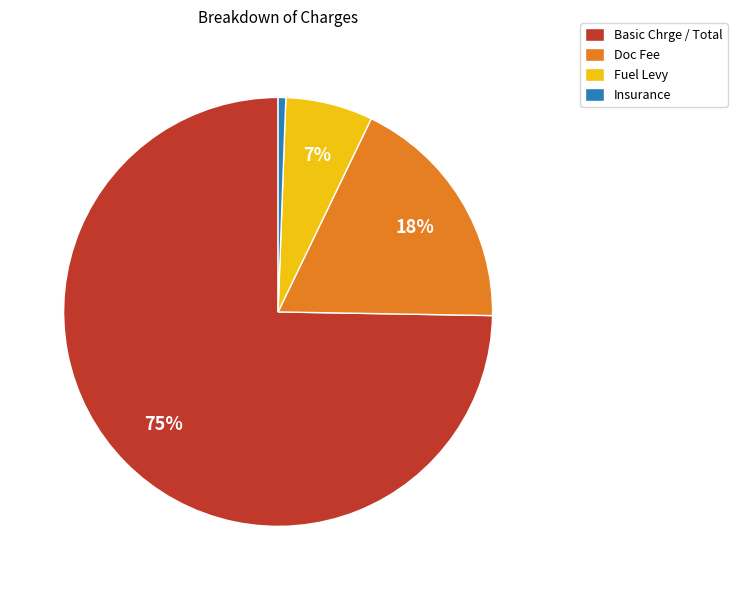

Does any single category account for the majority?

Yes